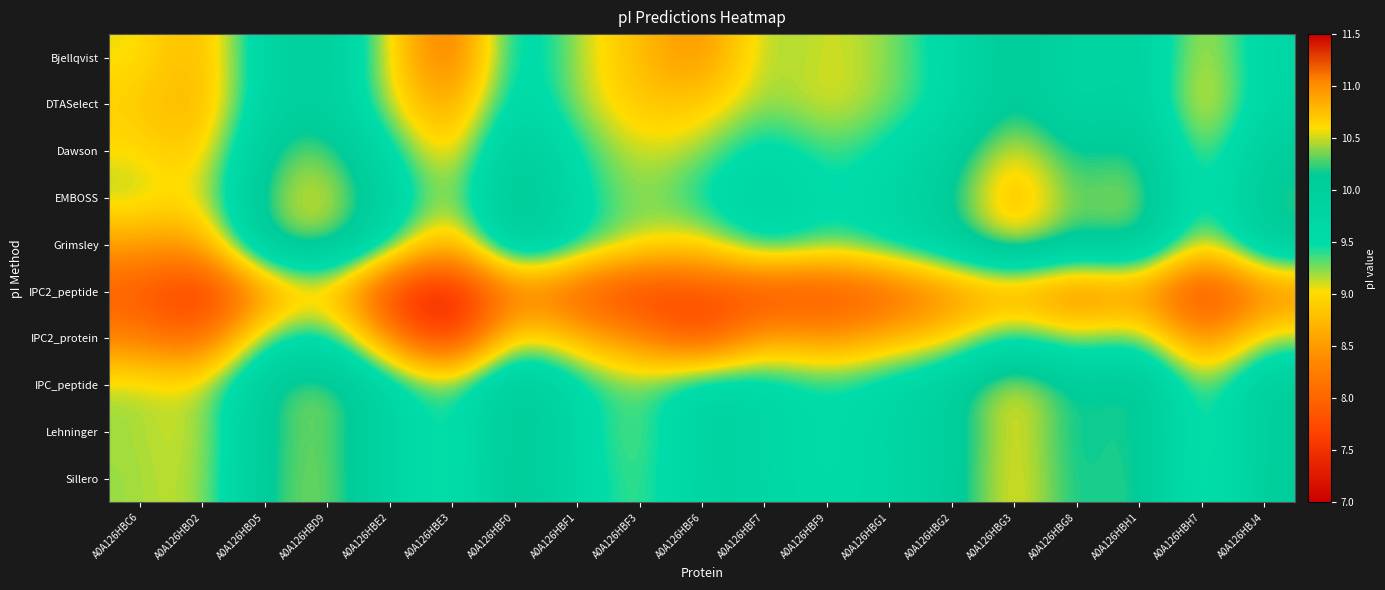

How many distinct data groups are displayed?

10